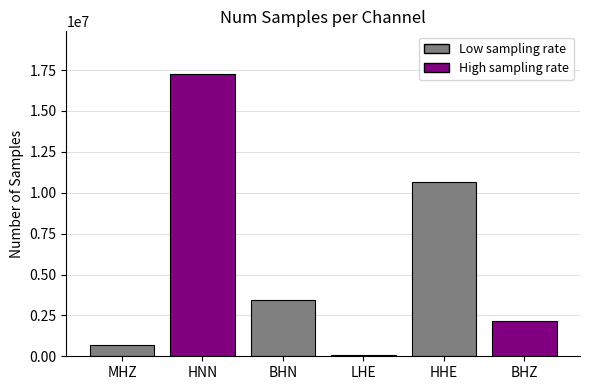

What is the greatest value displayed?

17280000